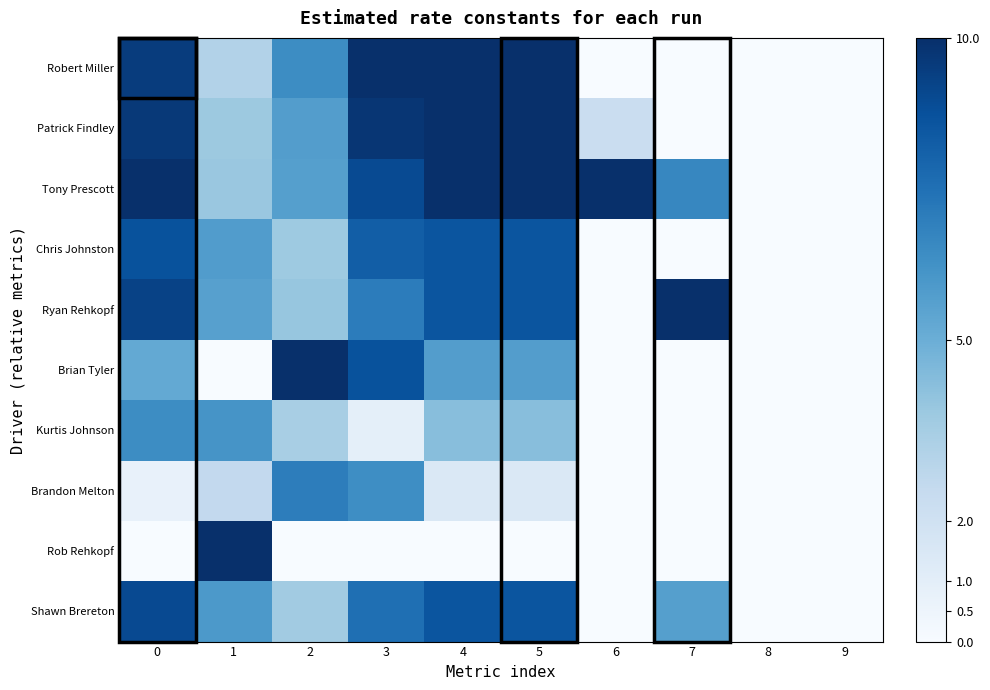

Which label corresponds to the smallest value in the chart?

6